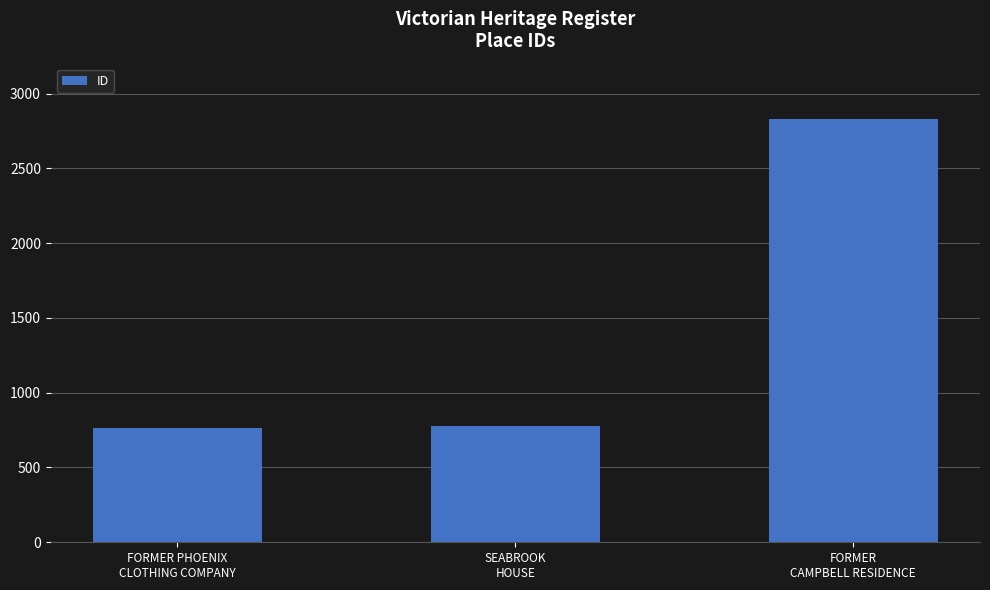

What is the greatest value displayed?

2833